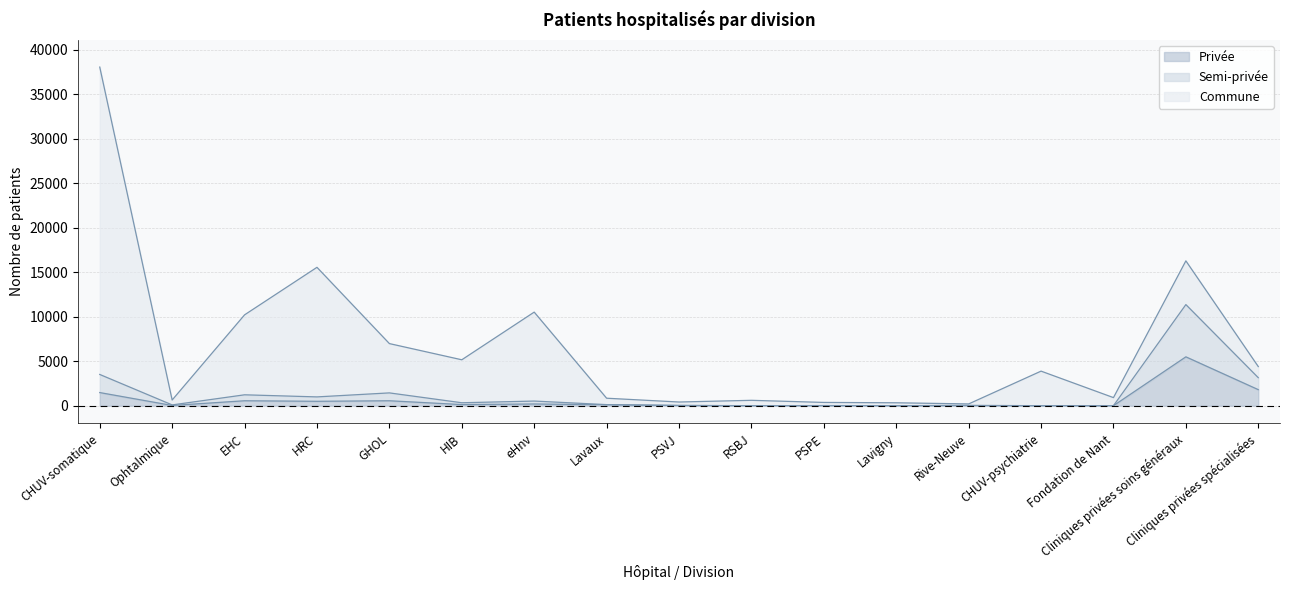

What is the highest value of the Privée series?

5493